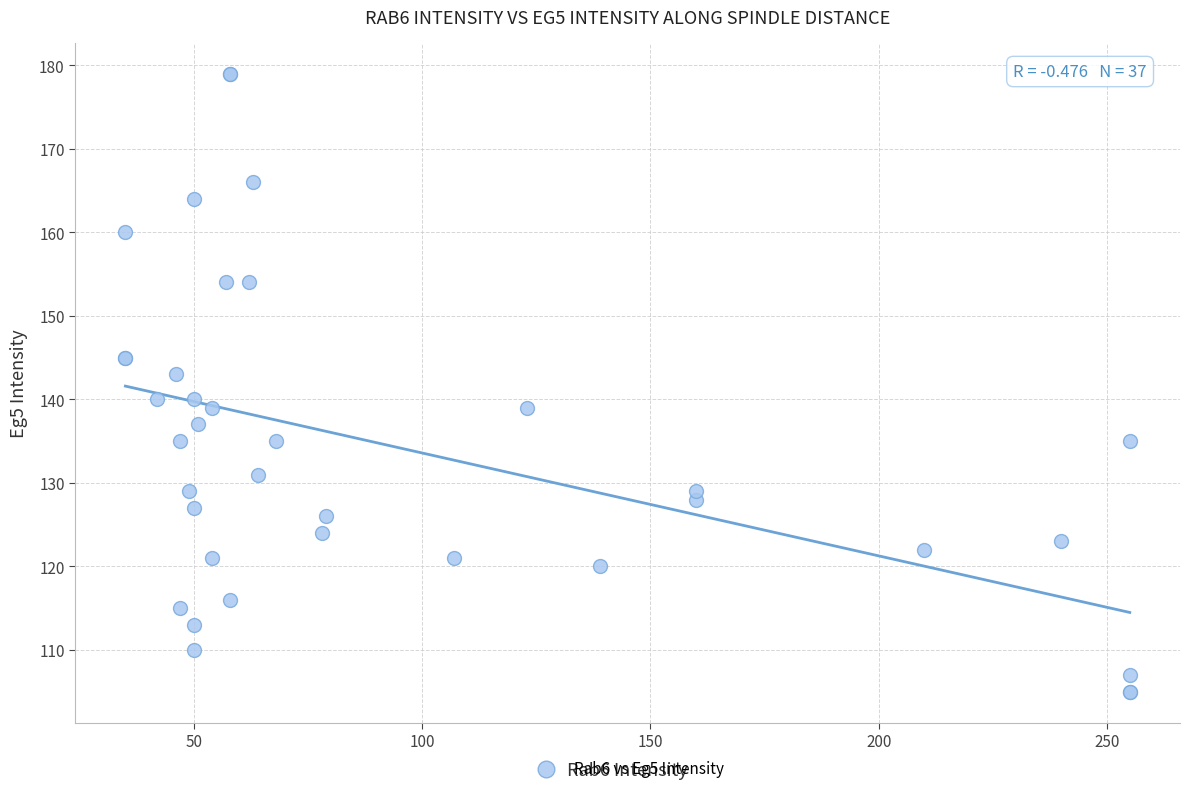

What Y value in the scatter plot is closest to 142?

143